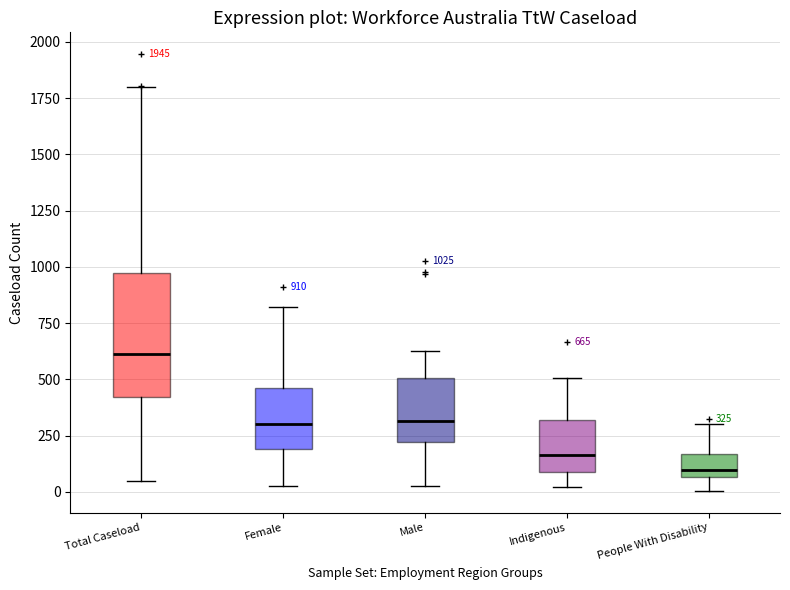

Which box's median line is the lowest?

People With Disability